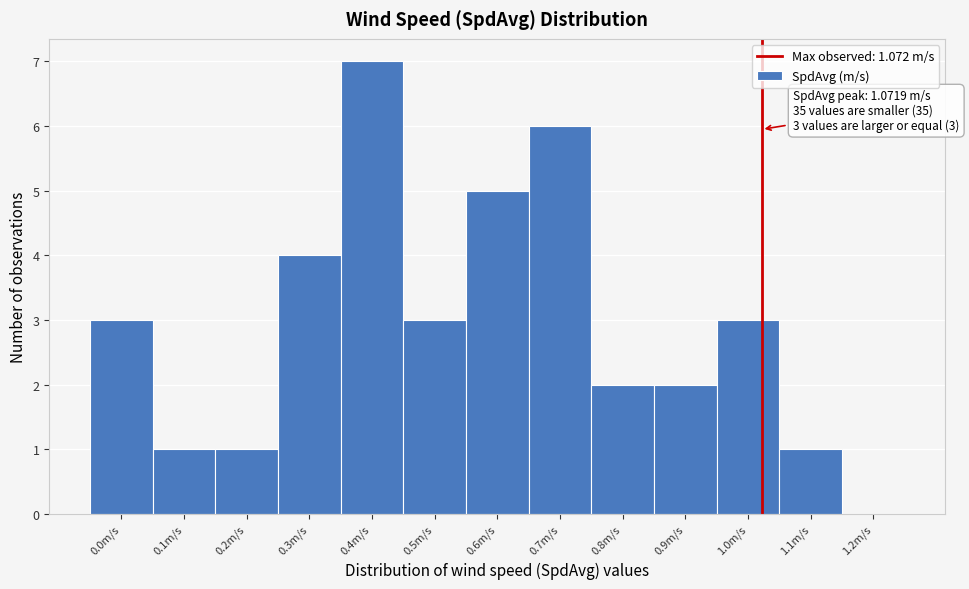

Reading right to left, what are all the values shown in this chart?

1.2m/s=0	1.1m/s=1	1.0m/s=3	0.9m/s=2	0.8m/s=2	0.7m/s=6	0.6m/s=5	0.5m/s=3	0.4m/s=7	0.3m/s=4	0.2m/s=1	0.1m/s=1	0.0m/s=3